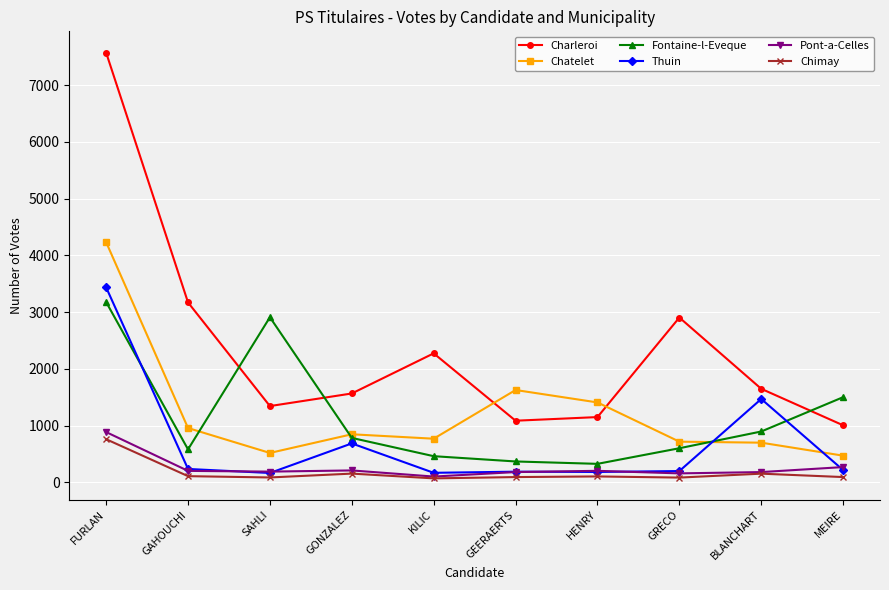

How many series are shown in this chart?

6